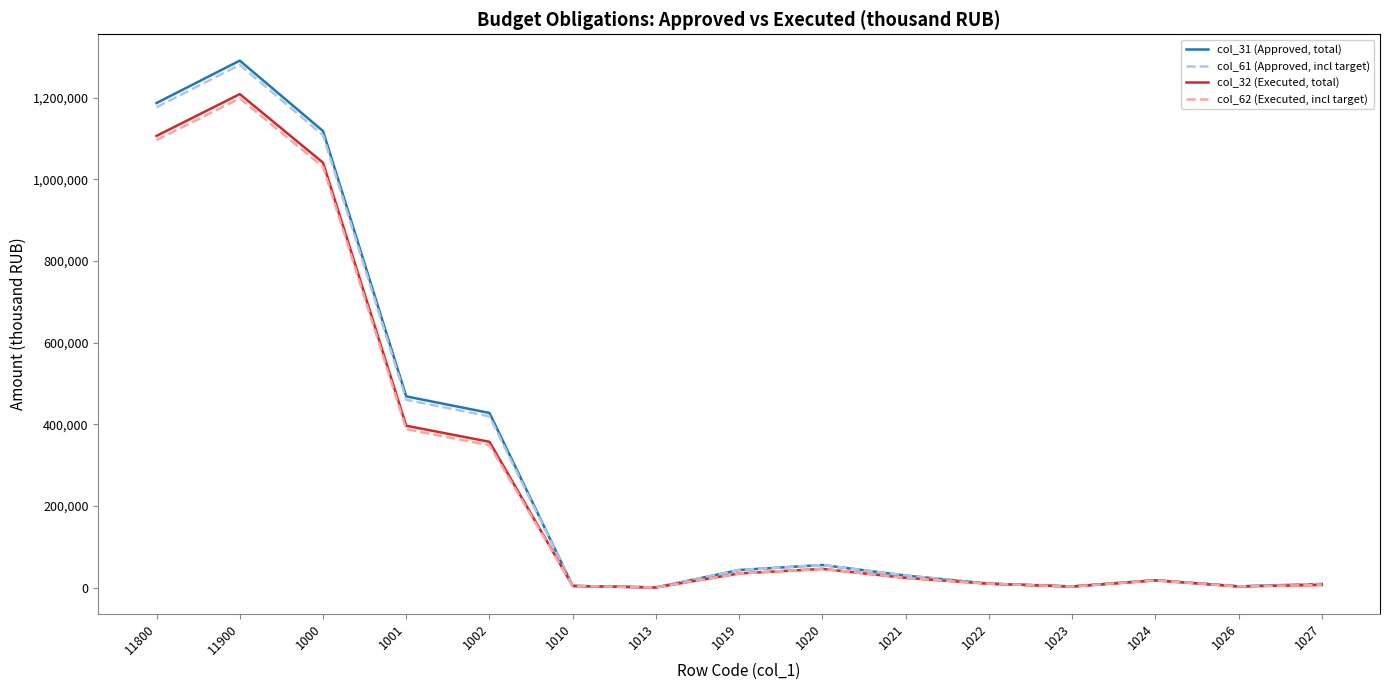

At which category is the sum across all series the highest?

11900